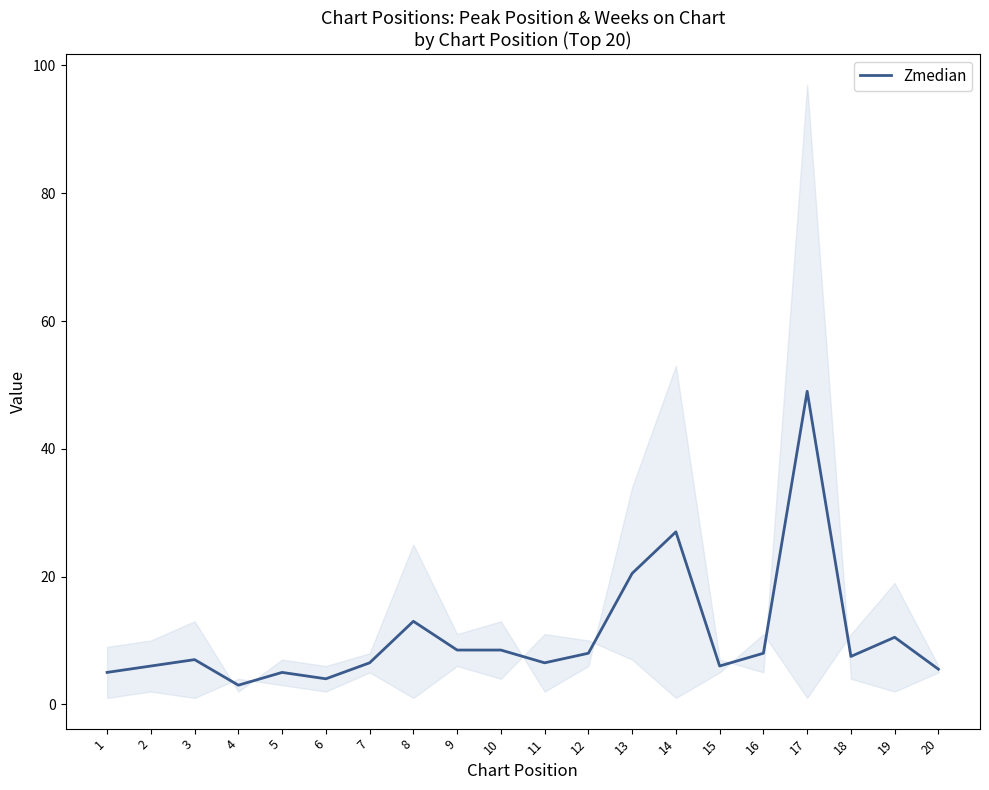

List the labels in order of value, smallest first.

4, 6, 1, 5, 20, 2, 15, 7, 11, 3, 18, 12, 16, 9, 10, 19, 8, 13, 14, 17